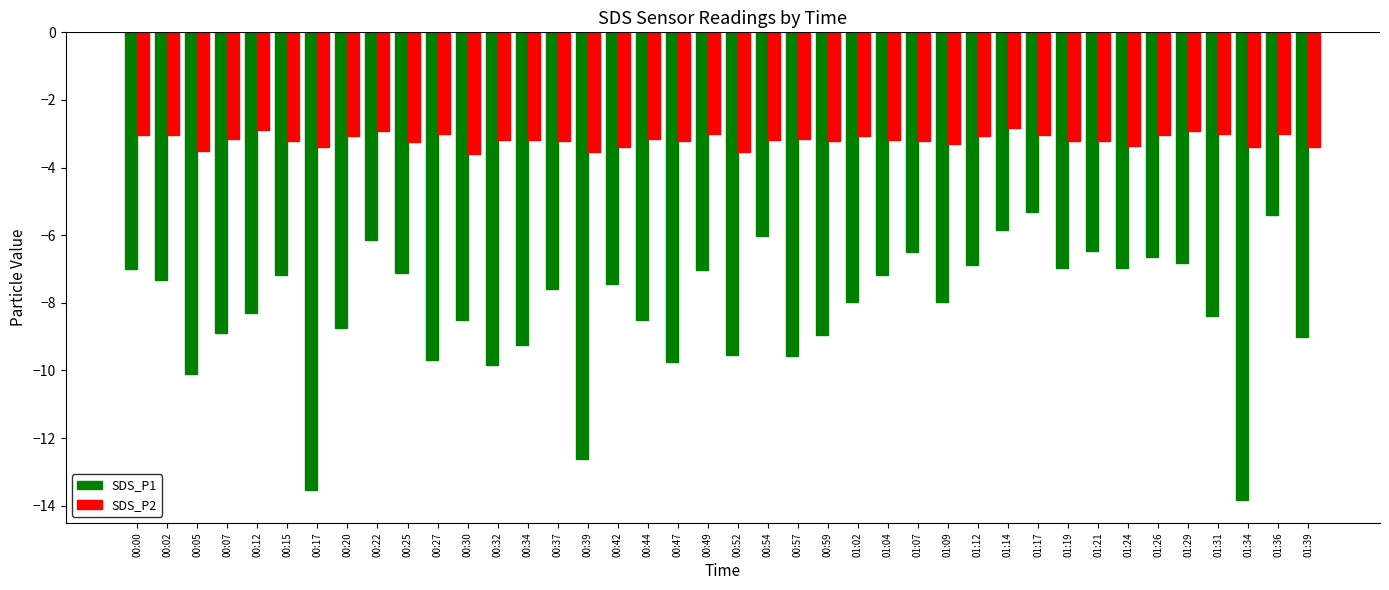

What is the sum of the SDS_P1 values at 01:14 and 00:44?

-14.4